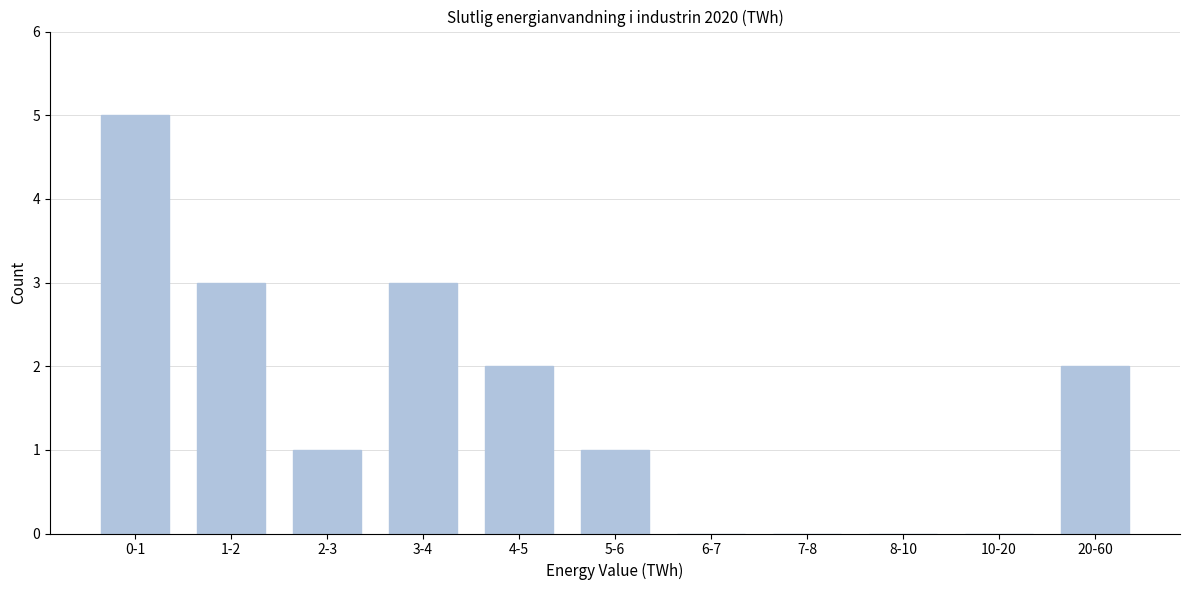

Reading left to right, extract all data points from this chart.

0-1=5	1-2=3	2-3=1	3-4=3	4-5=2	5-6=1	6-7=0	7-8=0	8-10=0	10-20=0	20-60=2